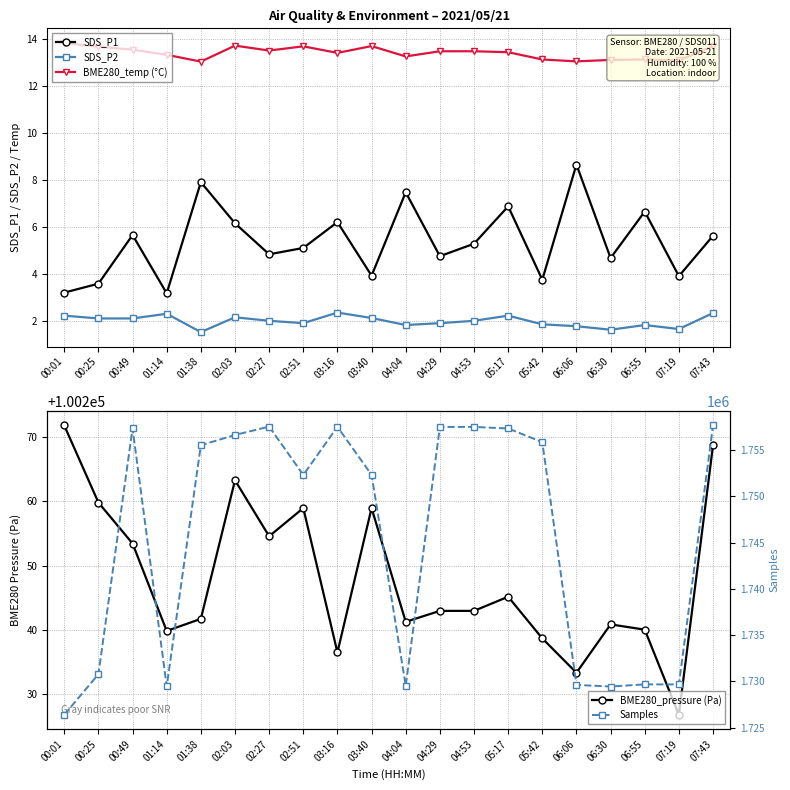

The Samples series shows 1752314.0 at 02:51. True or false?

True